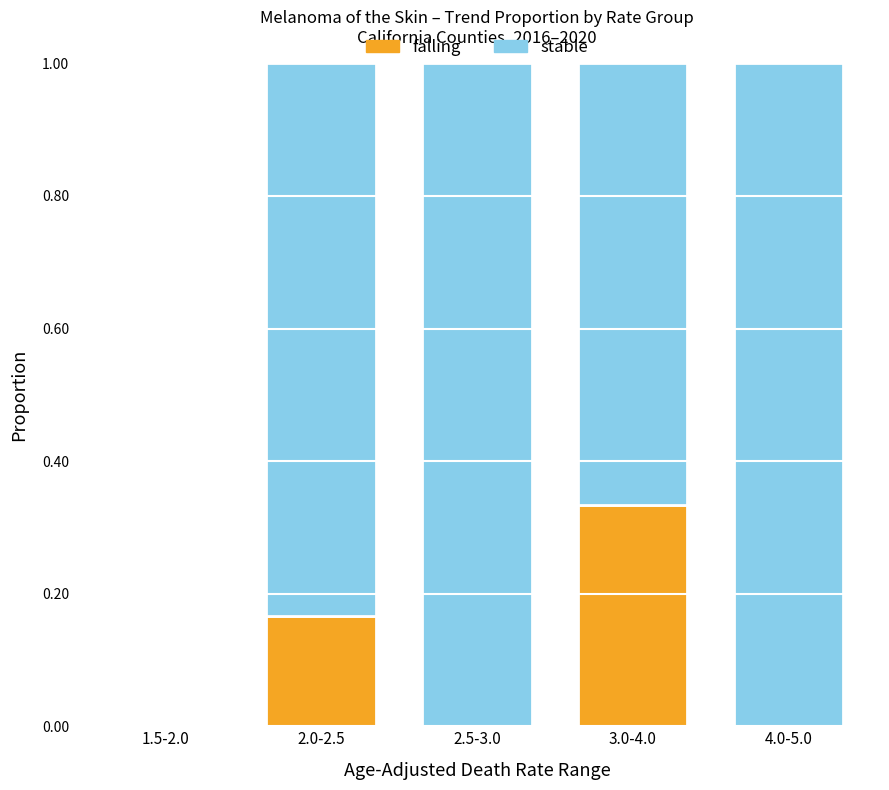

What is the total value across all series at 4.0-5.0?

1.0